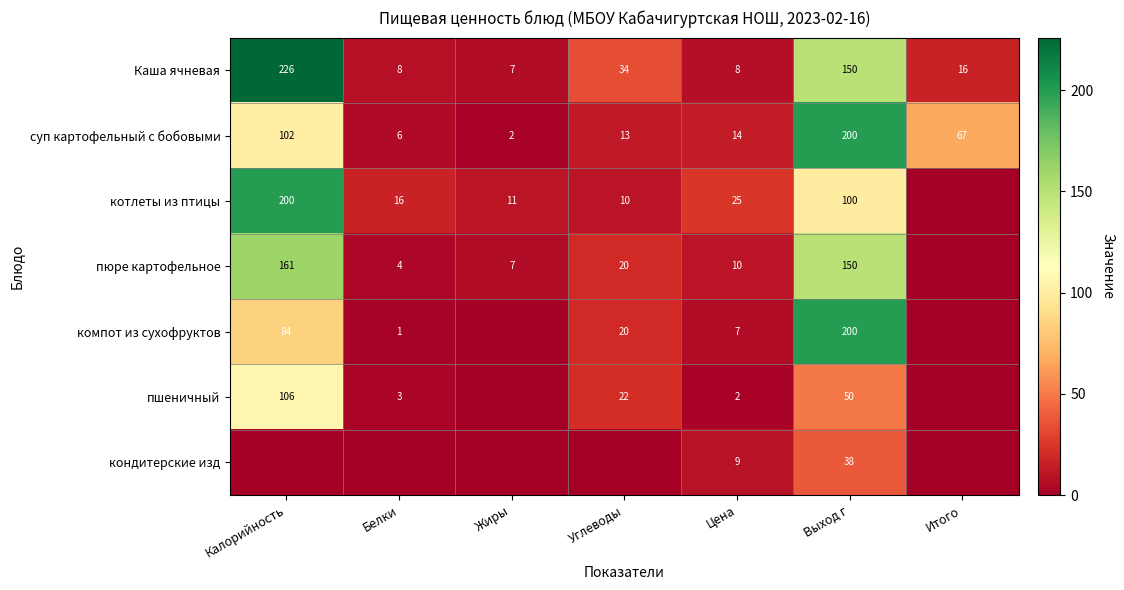

At which label does суп картофельный с бобовыми first exceed 14?

Калорийность